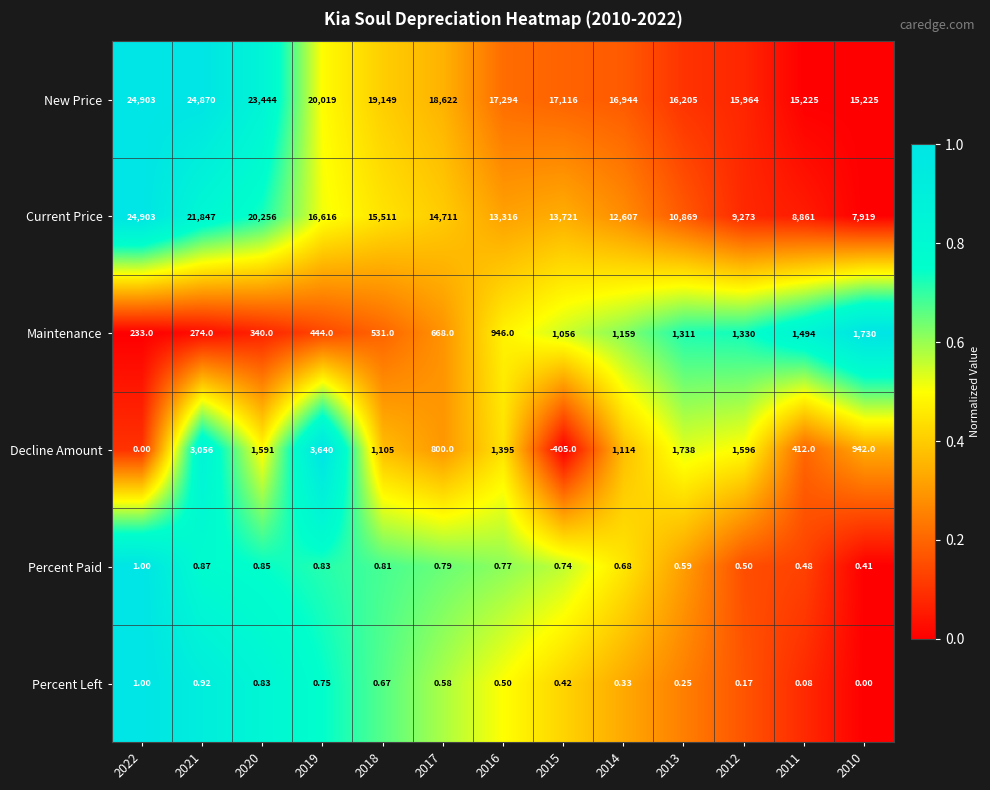

At 2016, list the series in order from largest to smallest.

New Price, Current Price, Decline Amount, Maintenance, Percent Paid, Percent Left